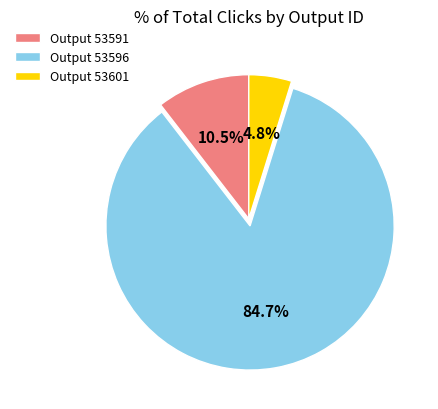

What is the total percentage of Output 53596 and Output 53591?

95.2%